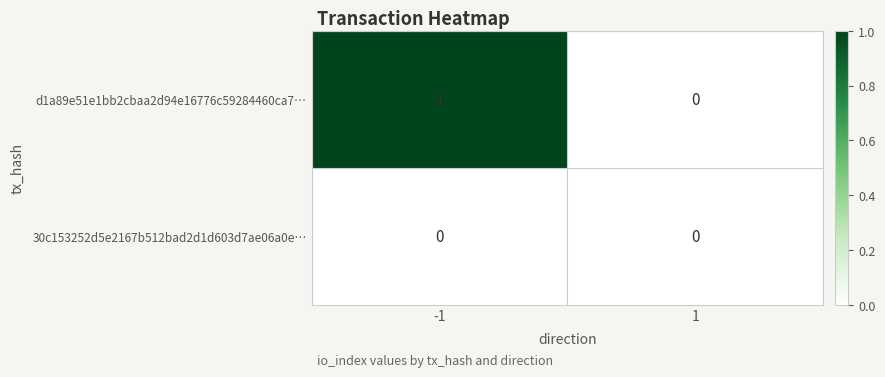

Reading left to right, what are all the values shown in this chart?

d1a89e51e1bb2cbaa2d94e16776c59284460ca7…: 1	0
30c153252d5e2167b512bad2d1d603d7ae06a0e…: 0	0